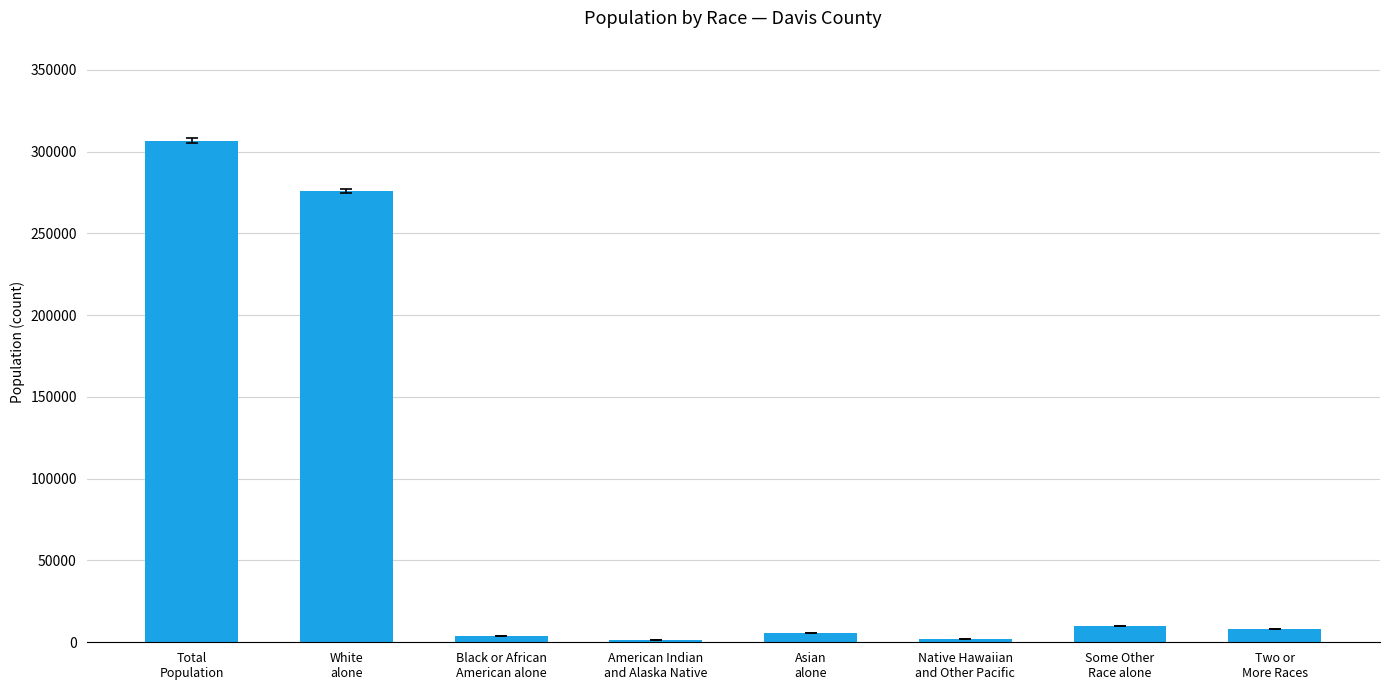

What value does the data have at Native Hawaiian
and Other Pacific?

1813